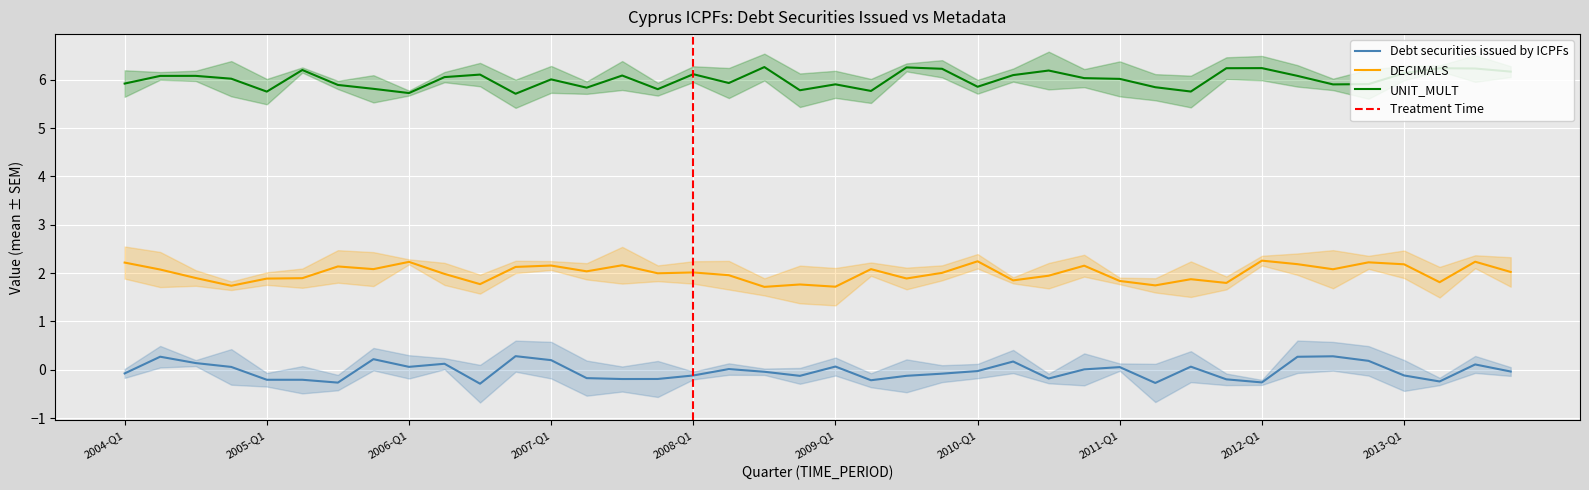

What is the maximum value for DECIMALS?

2.3